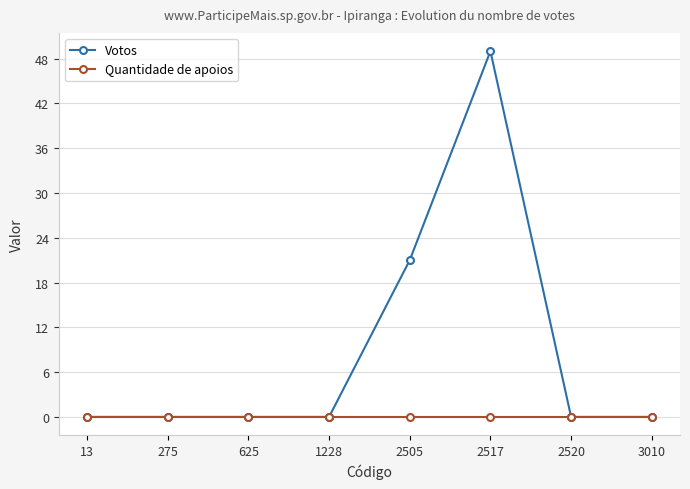

How many lines are shown in the chart?

2